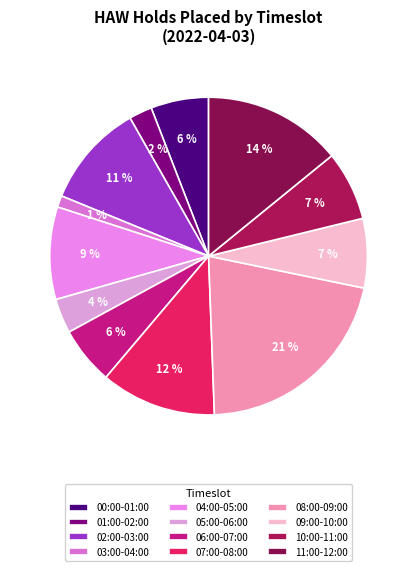

Combined, what portion of the pie is 10:00-11:00 and 07:00-08:00?

18.8%